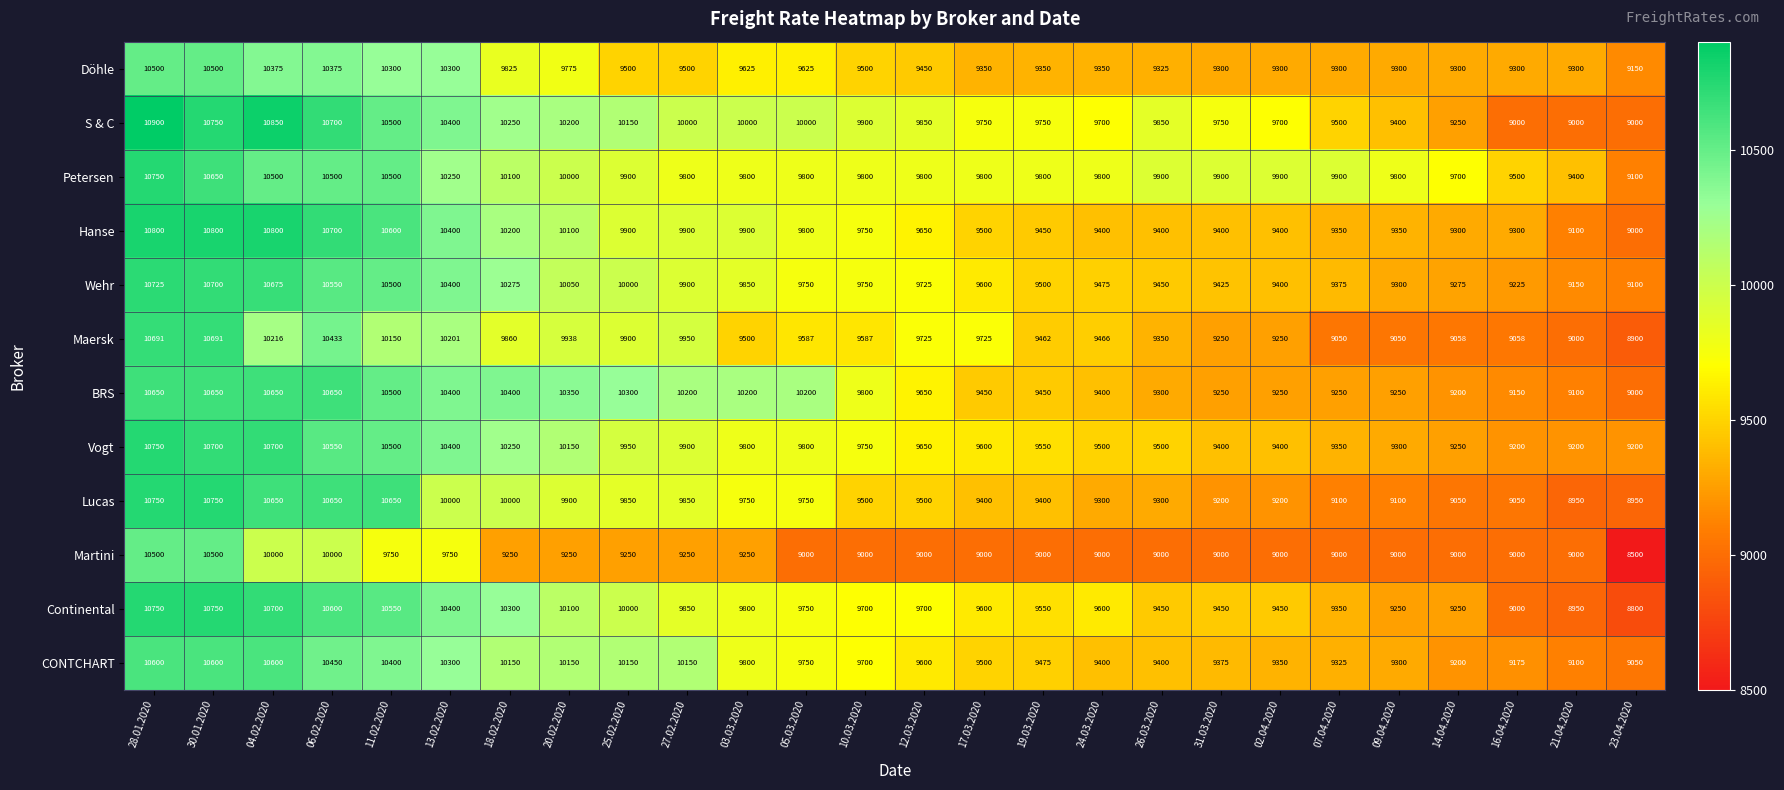

How many categories are shown in the chart?

26